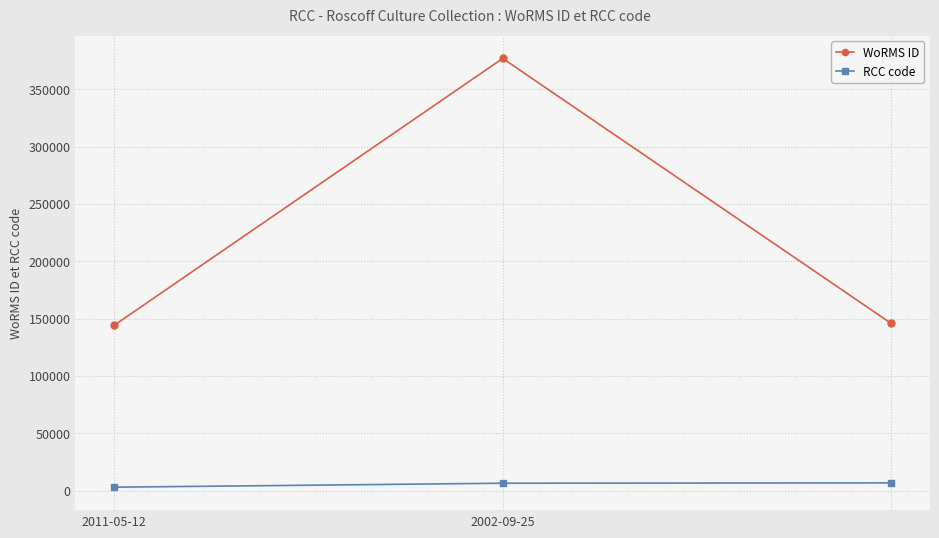

Which series has the largest range (max minus min)?

WoRMS ID